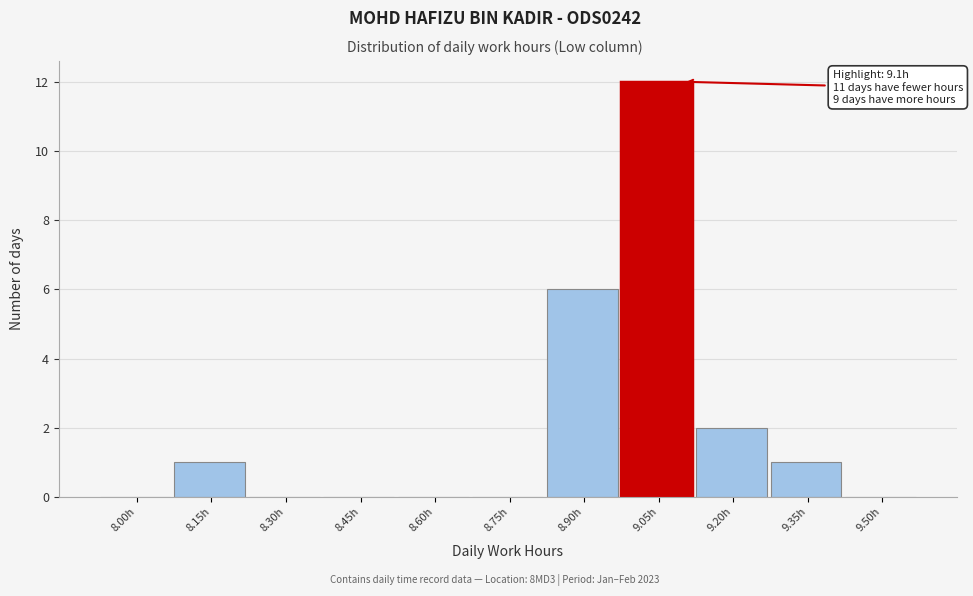

Reading left to right, extract all data points from this chart.

8.00h=0	8.15h=1	8.30h=0	8.45h=0	8.60h=0	8.75h=0	8.90h=6	9.05h=12	9.20h=2	9.35h=1	9.50h=0